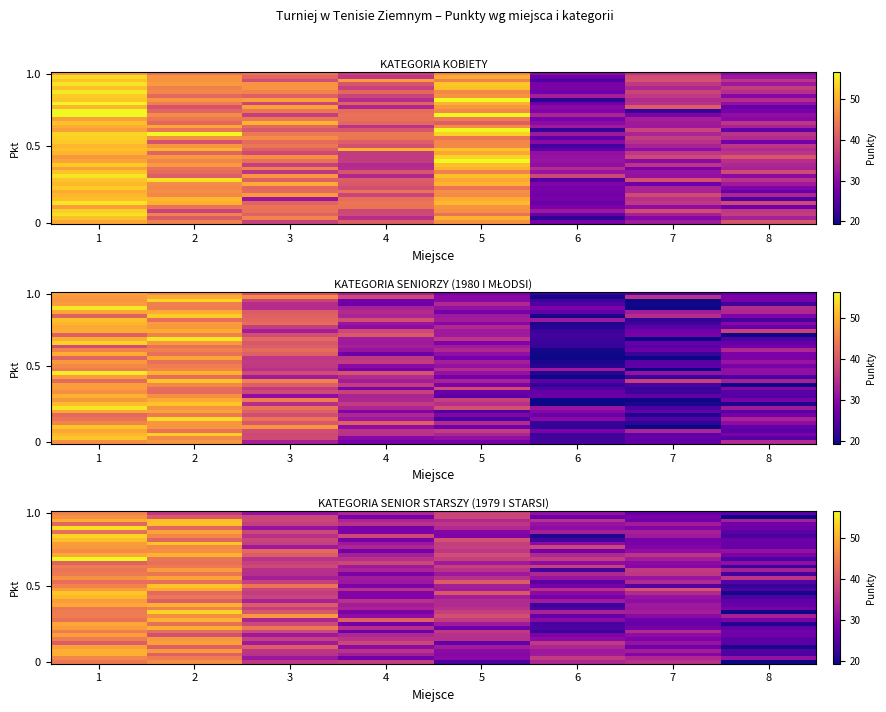

At how many categories does at least one series exceed 26?

8